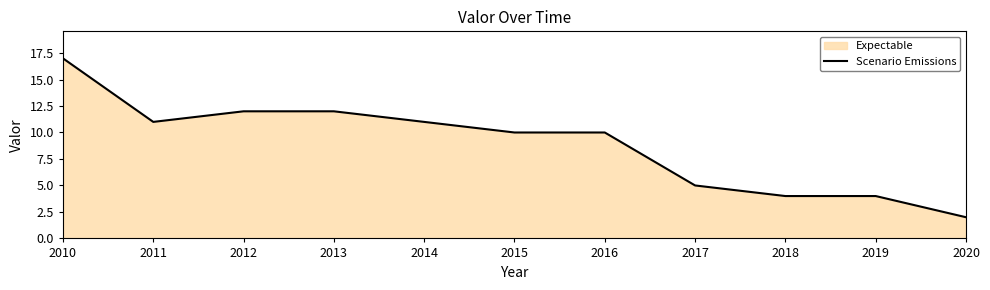

List the labels in order of value, smallest first.

2020, 2018, 2019, 2017, 2015, 2016, 2011, 2014, 2012, 2013, 2010